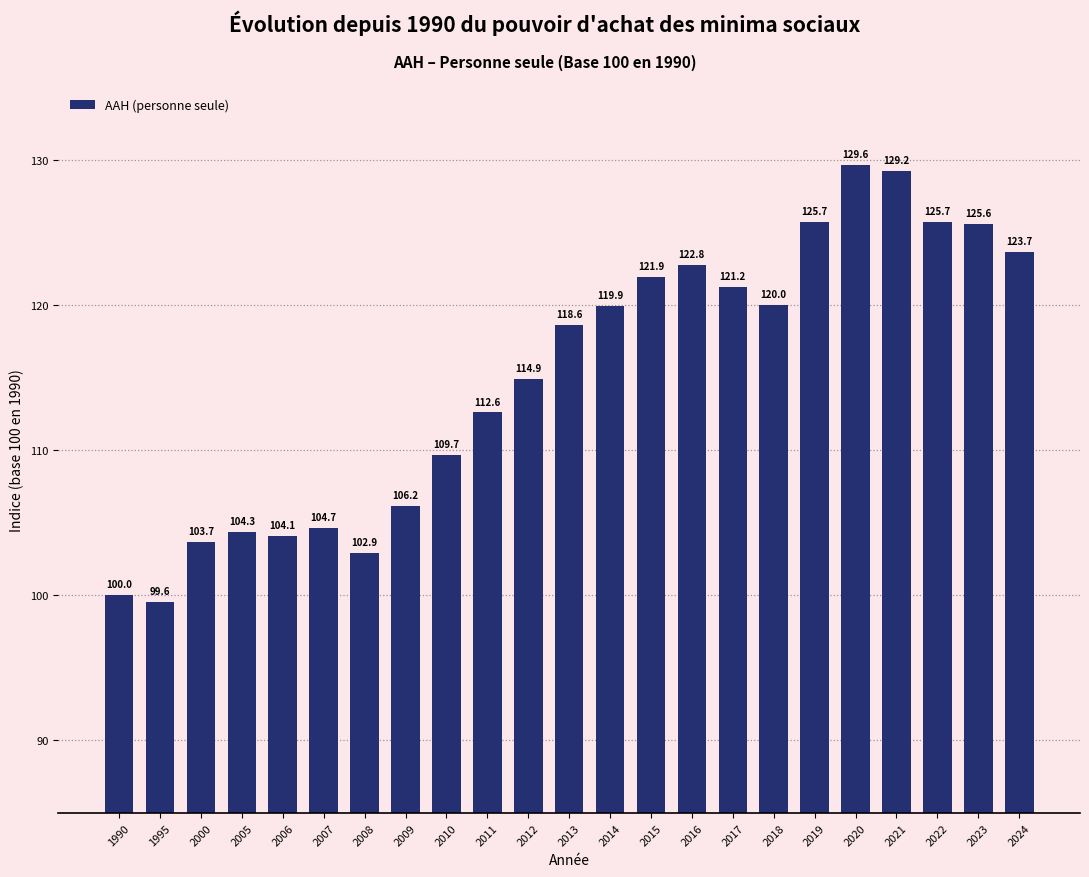

The chart shows a value of 36.0 at 2013. True or false?

False